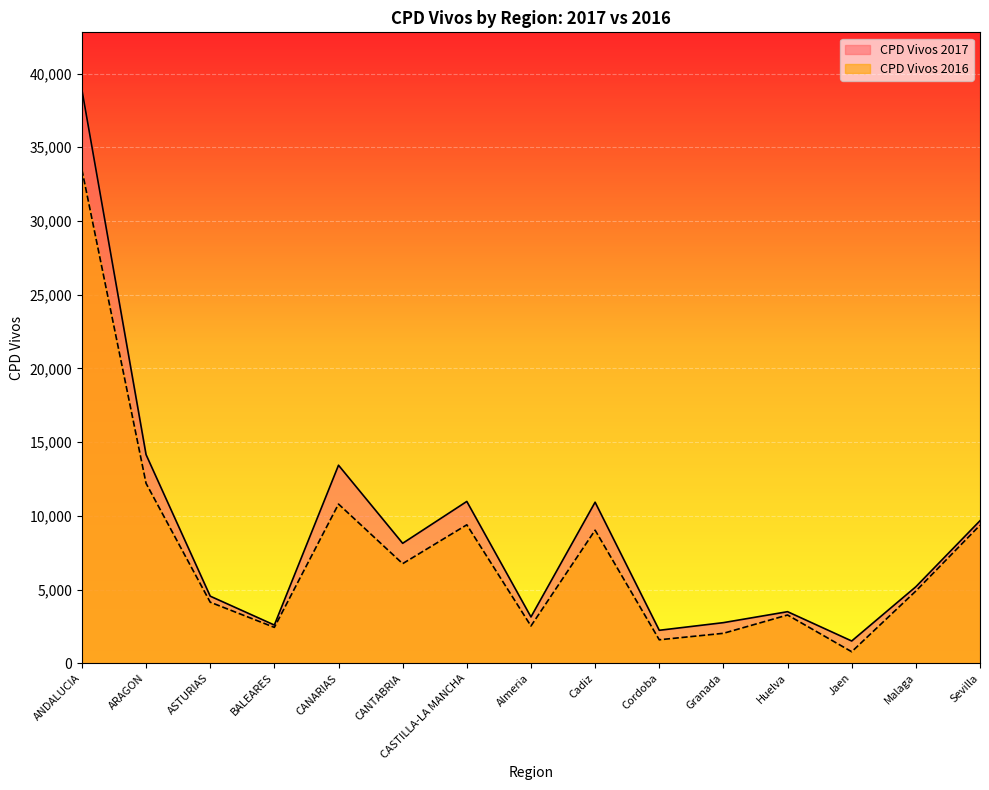

What is the label of the 3rd point from the left?

ASTURIAS